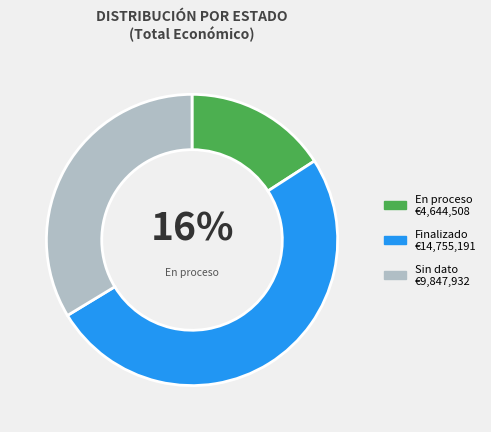

To the nearest percent, what is the average slice percentage?

33%